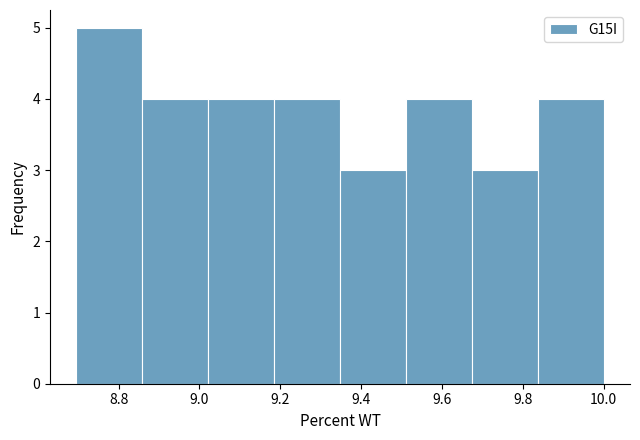

Reading left to right, transcribe this chart: for each bar, give the range it covers on the x-axis and its height. Neither the bar edges nor the heights are printed on the chart, so give them approximately, as read against the axes.

8.70 to 8.86: 5
8.86 to 9.02: 4
9.02 to 9.18: 4
9.18 to 9.34: 4
9.34 to 9.52: 3
9.52 to 9.68: 4
9.68 to 9.84: 3
9.84 to 10.00: 4